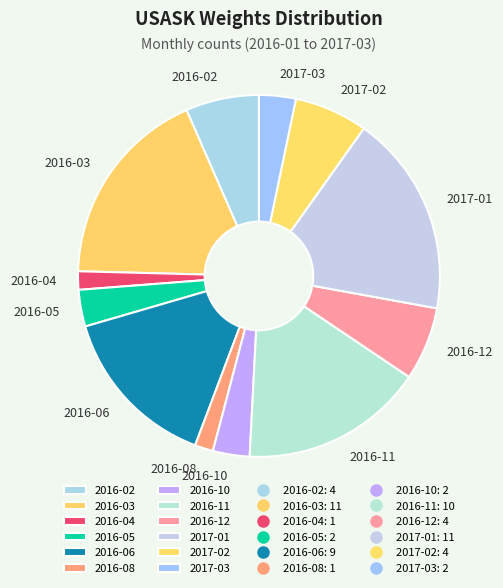

Is it true that 2016-05 is 3% of the pie?

True